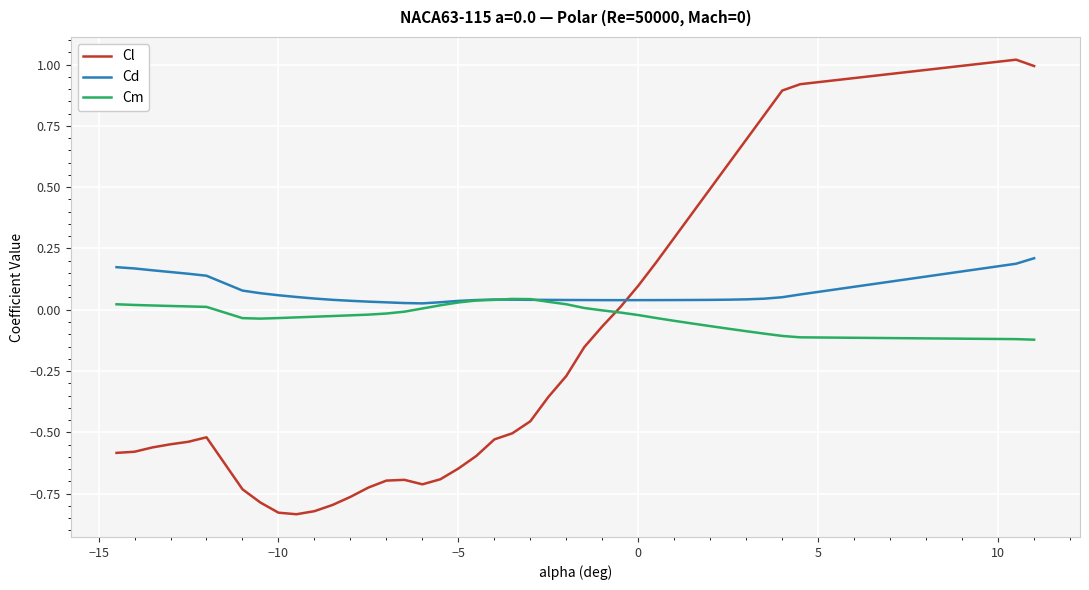

Which series has the widest spread of values?

Cl